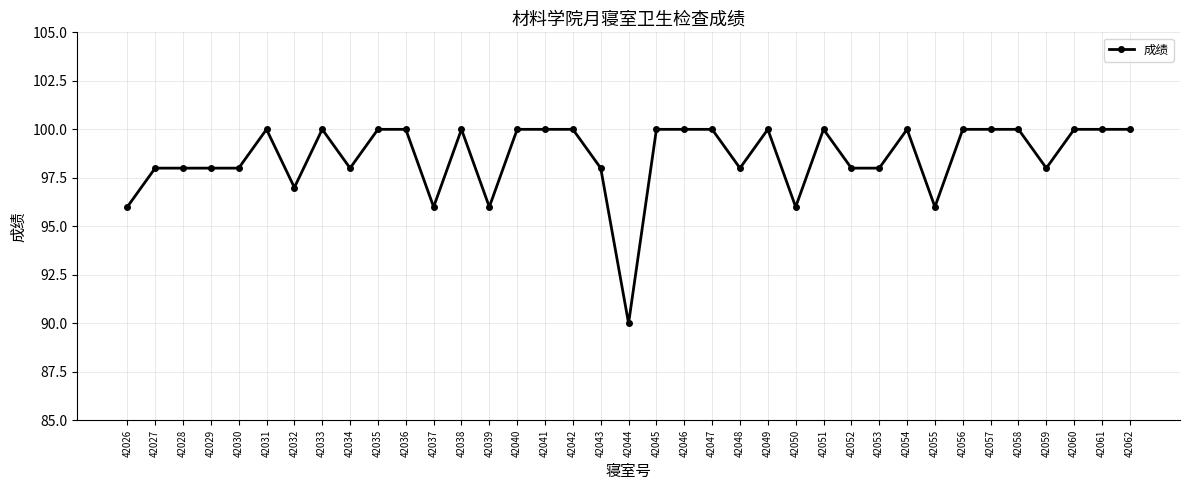

True or false: the data has more than 0 interior local peaks.

True